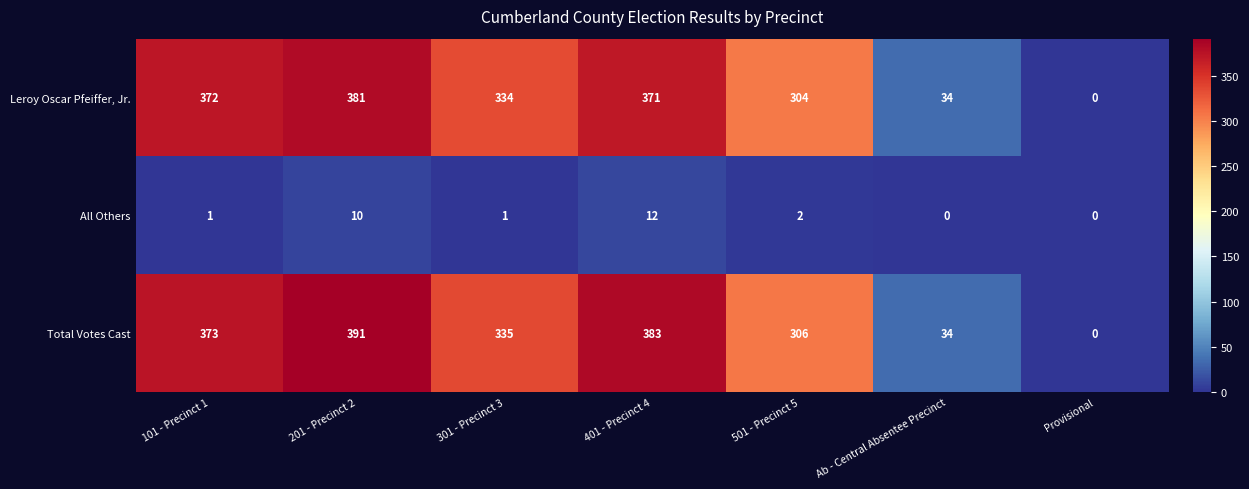

Rank the series at 501 - Precinct 5 from lowest to highest value.

All Others, Leroy Oscar Pfeiffer, Jr., Total Votes Cast